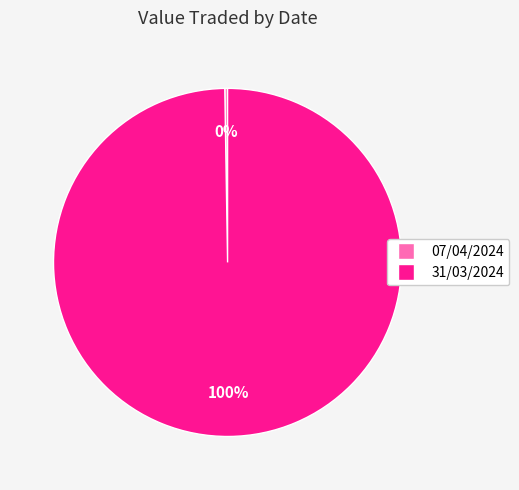

To the nearest percent, what is the average slice percentage?

50%